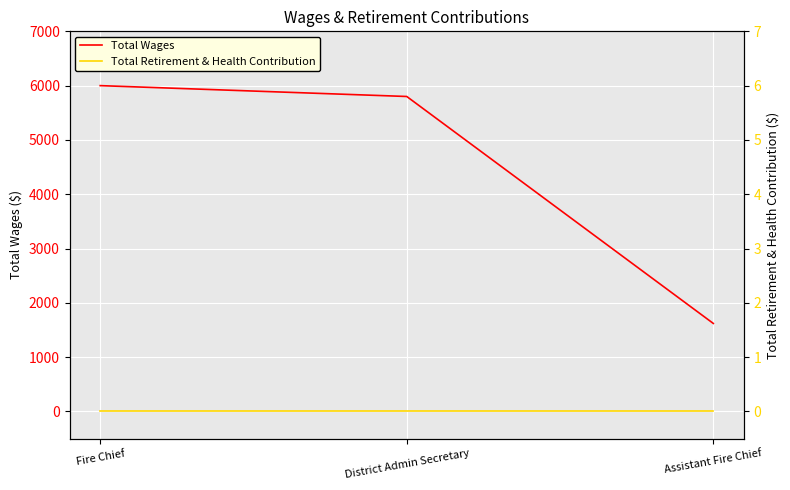

How many categories are shown in the chart?

3